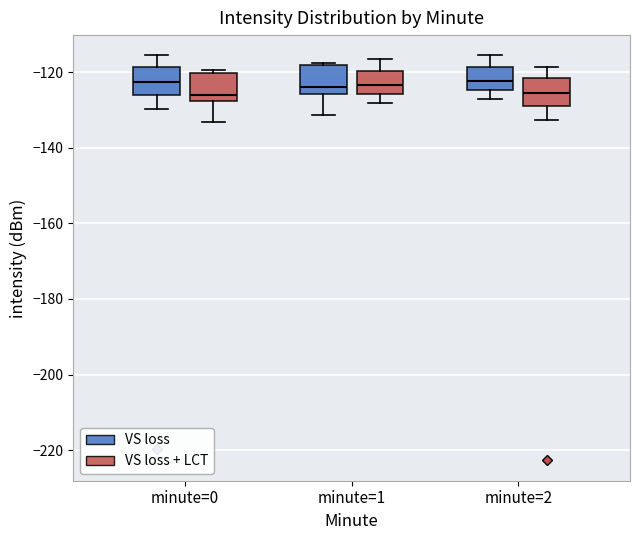

Reading left to right, read every box against the y-axis: the position of its median line, the range the box covers, and the ends of its whiskers. The values are not printed on the chart, so give them approximately, as read against the axis.

minute=0 (VS loss): median -122, box -126 to -118, whiskers -130 to -116
minute=0 (VS loss + LCT): median -126, box -128 to -120, whiskers -134 to -120
minute=1 (VS loss): median -124, box -126 to -118, whiskers -132 to -118
minute=1 (VS loss + LCT): median -124, box -126 to -120, whiskers -128 to -116
minute=2 (VS loss): median -122, box -124 to -118, whiskers -128 to -116
minute=2 (VS loss + LCT): median -126, box -128 to -122, whiskers -132 to -118